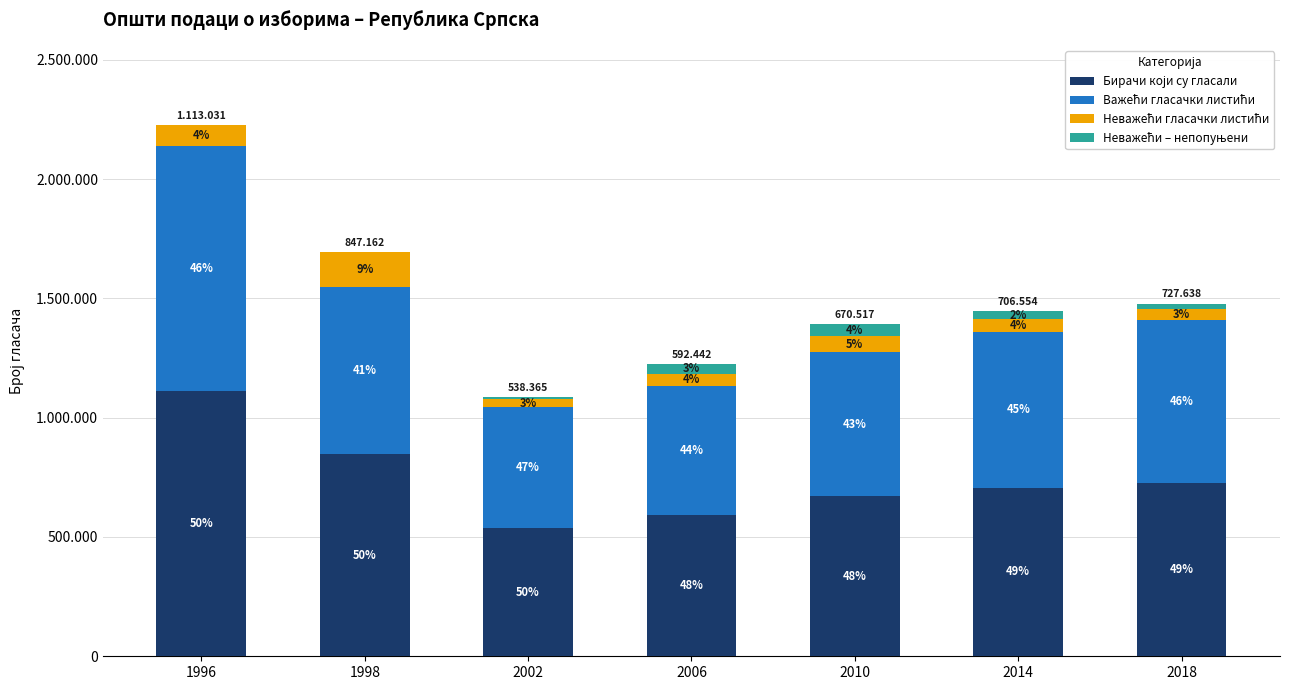

Are the bars grouped side by side (vs. stacked)?

No